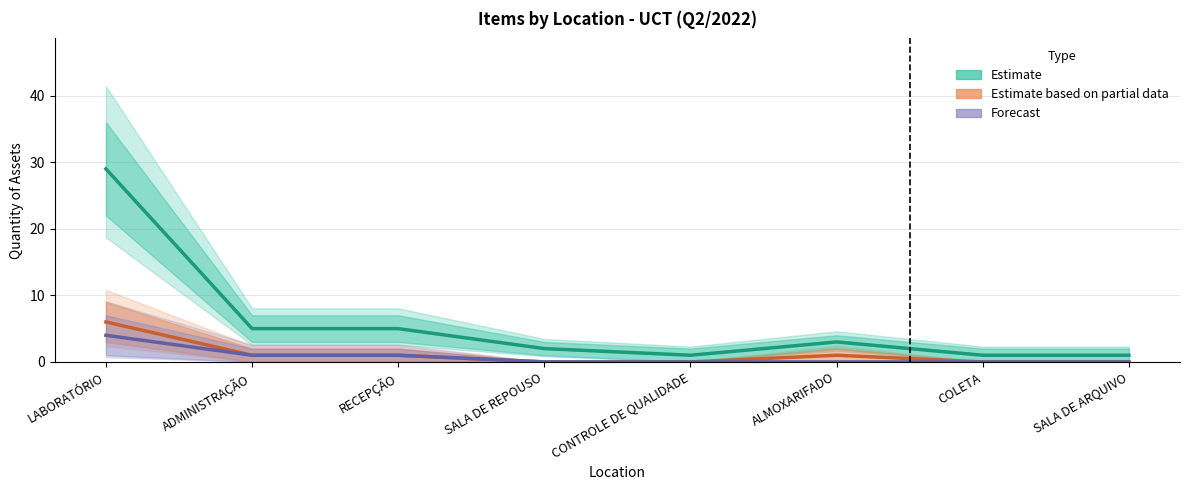

What are all the series names shown in the legend?

Estimate, Estimate based on partial data, Forecast